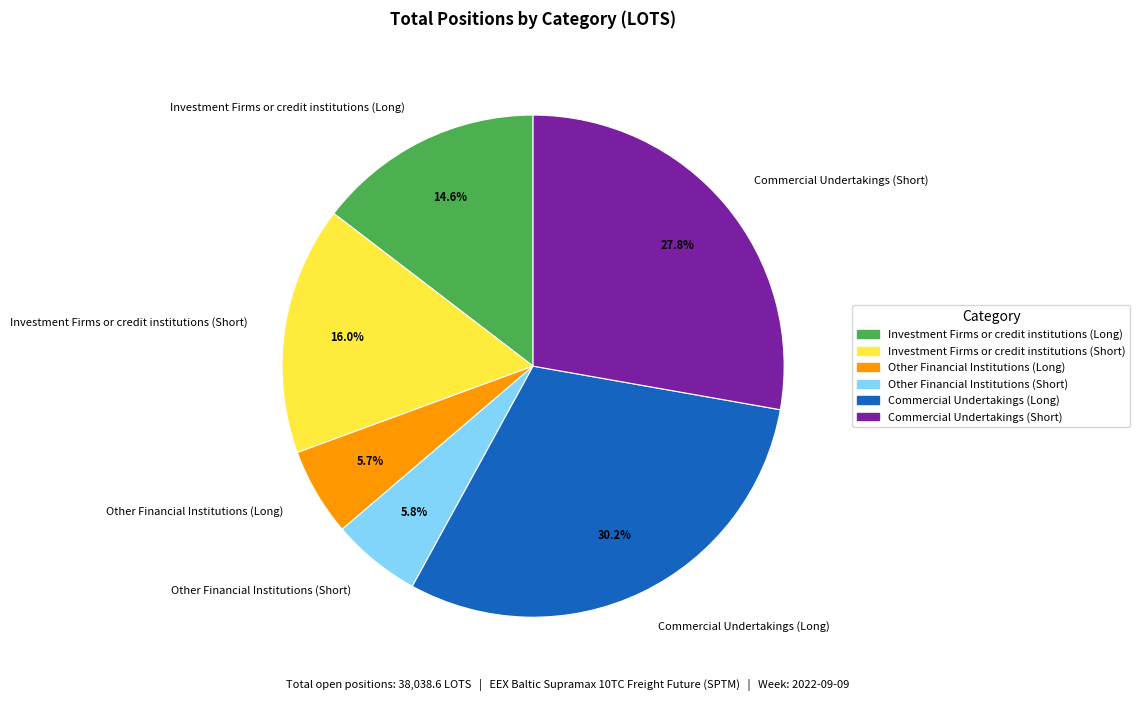

Which slice is the largest?

Commercial Undertakings (Long)